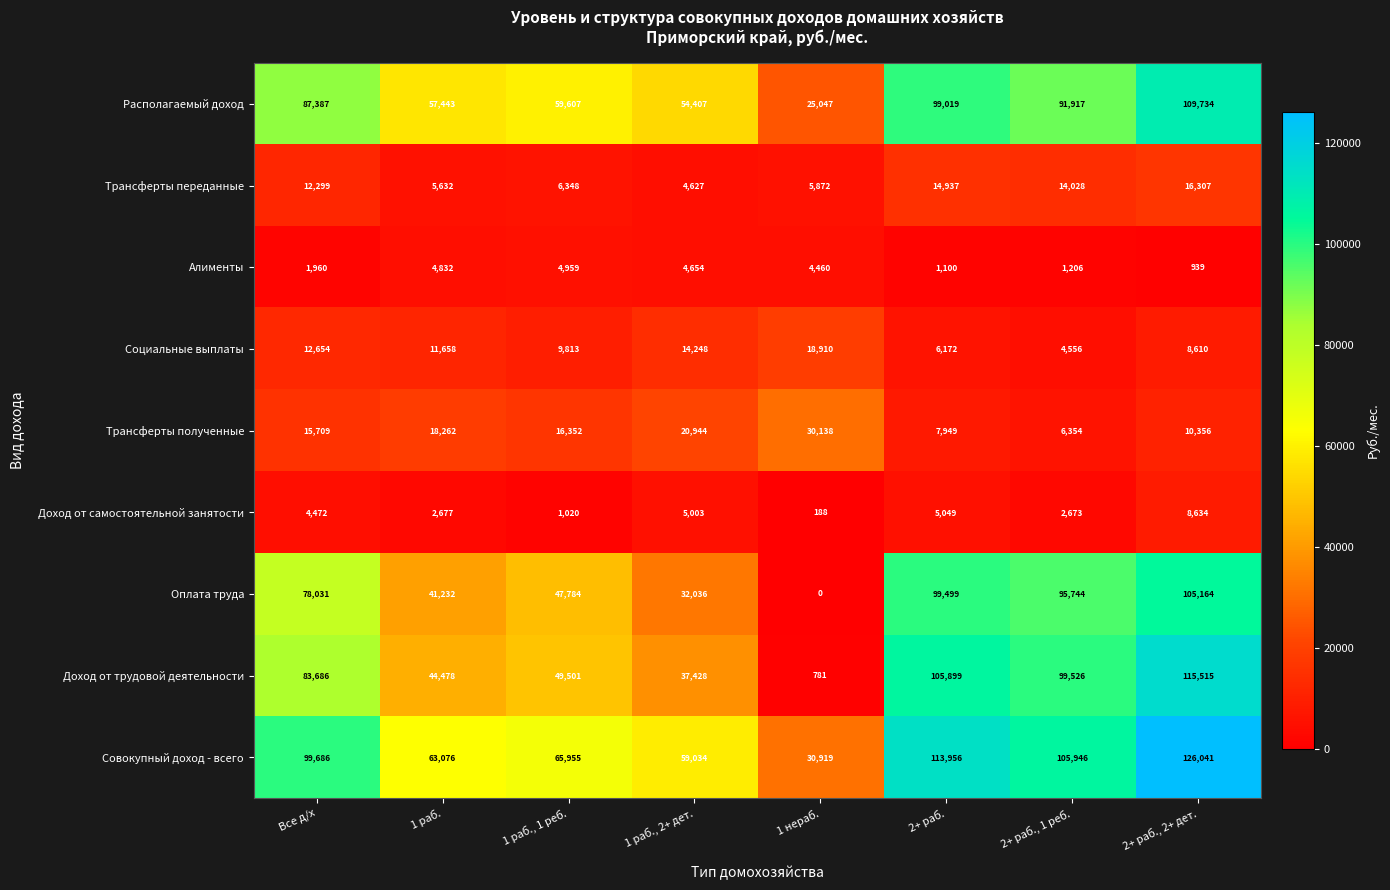

At which label does Доход от трудовой деятельности reach its minimum?

1 нераб.